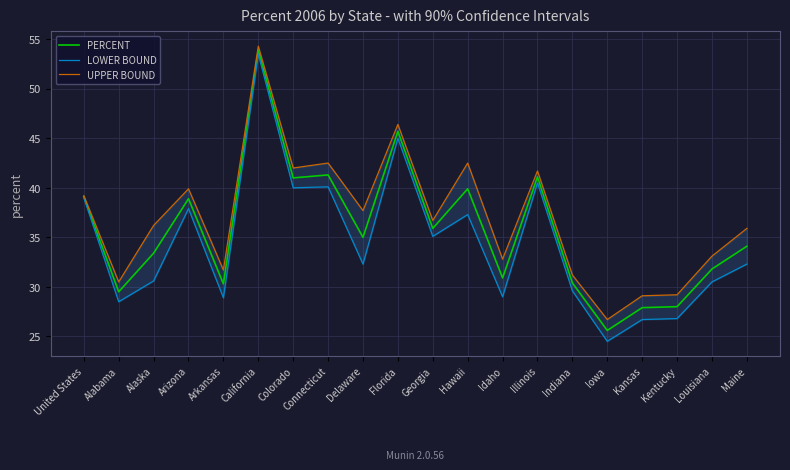

At which category does PERCENT reach its first local valley?

Alabama